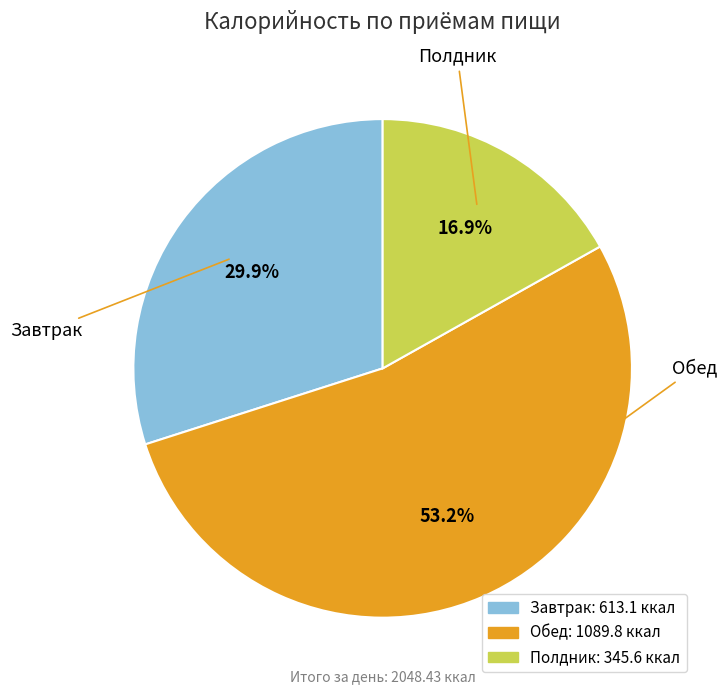

To the nearest percent, what percentage of the pie is Завтрак?

30%